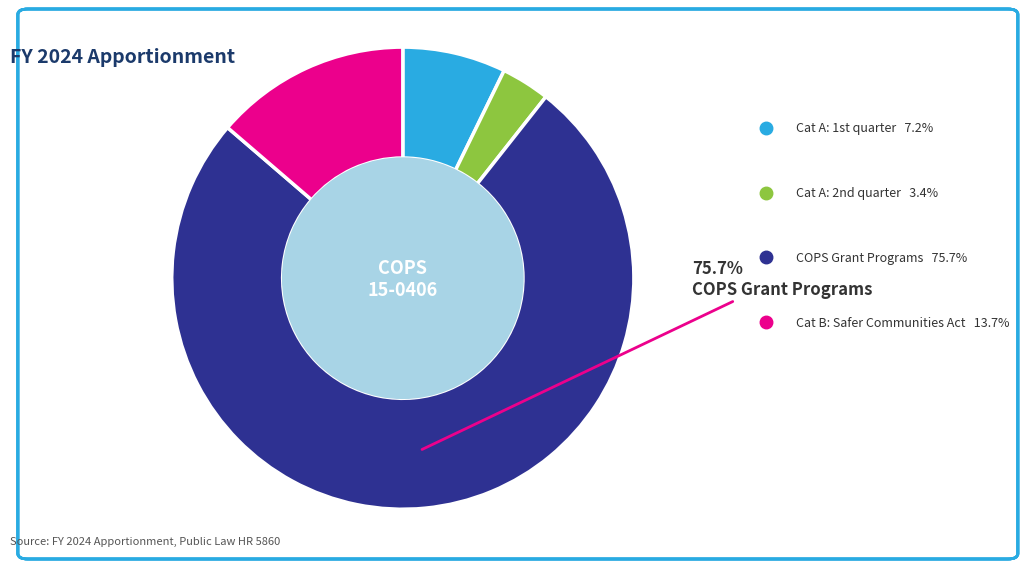

Is there a majority slice in this chart?

Yes